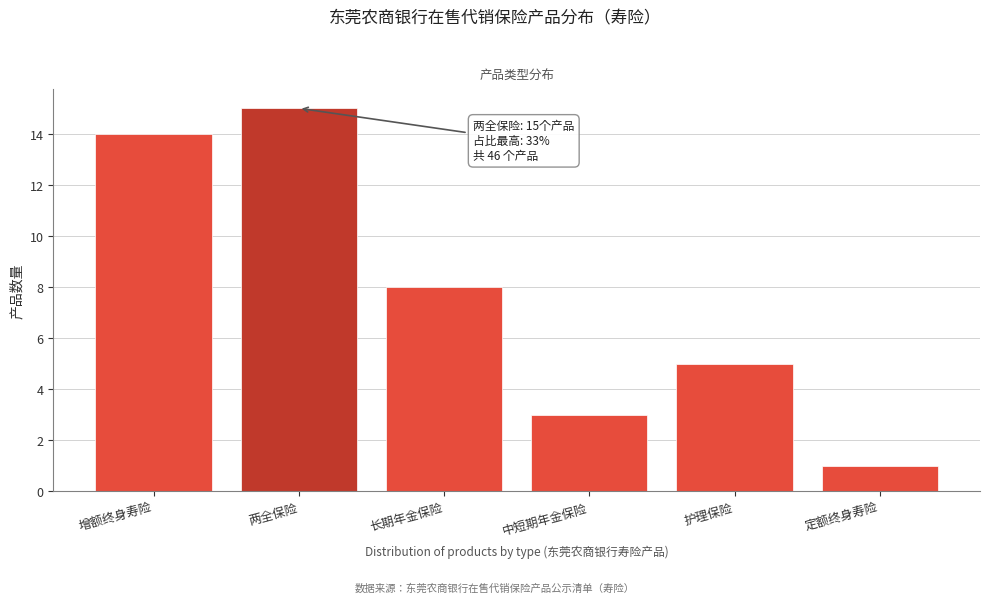

Reading left to right, list all the values displayed in this chart.

14	15	8	3	5	1